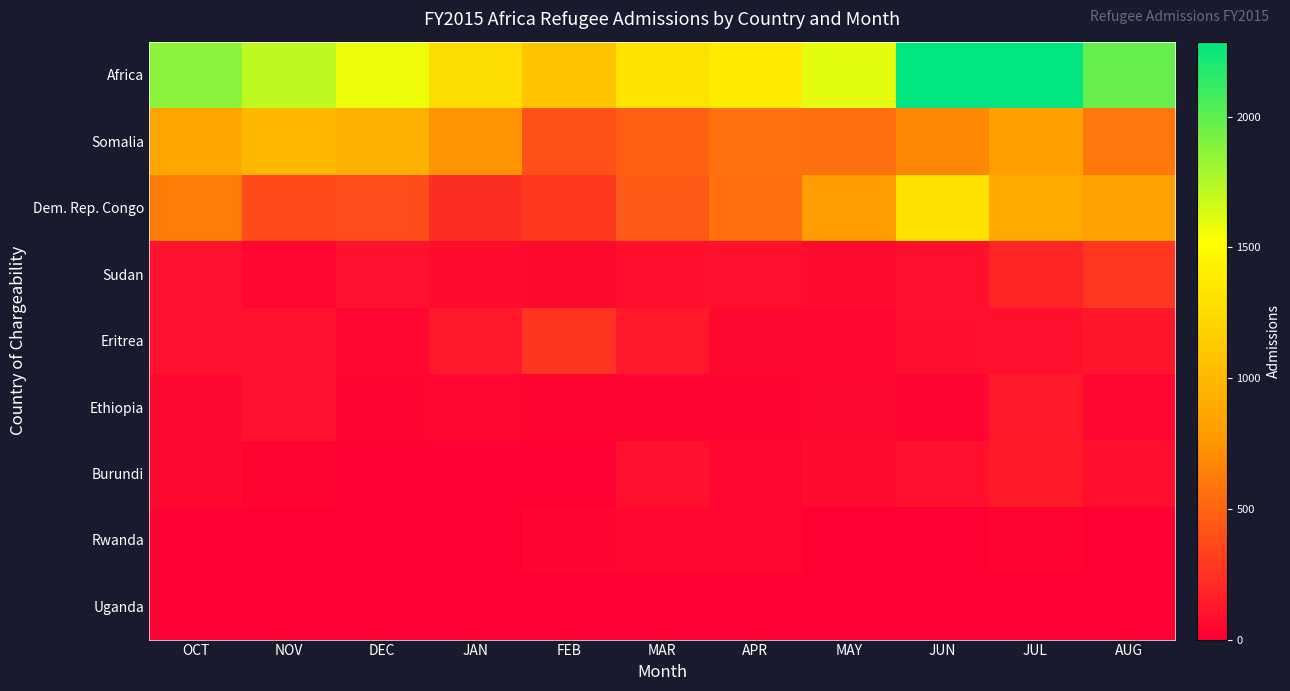

Rank the series at JUL from highest to lowest value.

Africa, Dem. Rep. Congo, Somalia, Sudan, Burundi, Ethiopia, Eritrea, Rwanda, Uganda